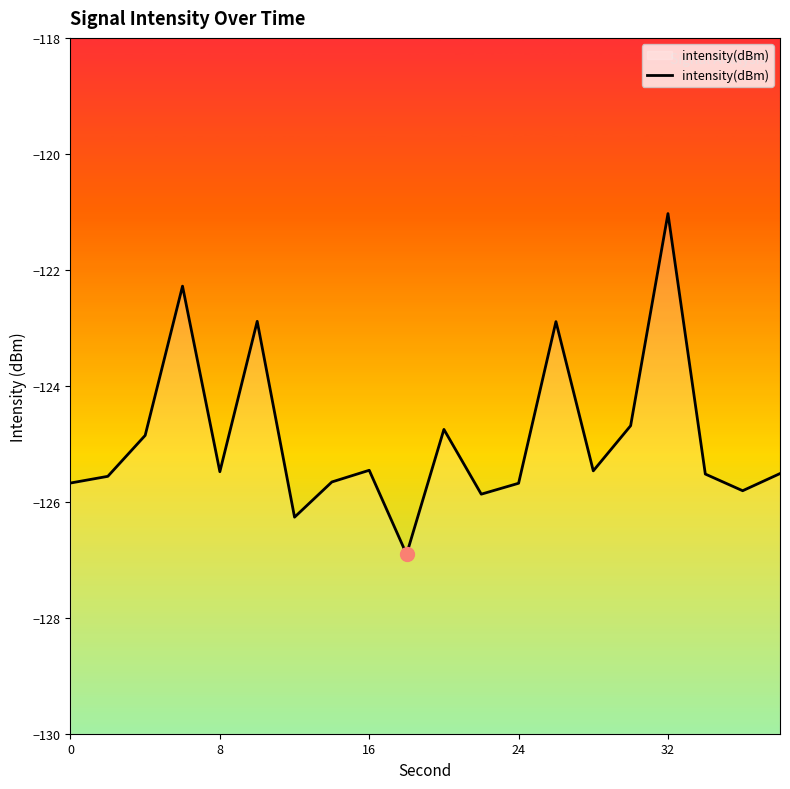

What is the change in value from 32 to 12?

-0.2